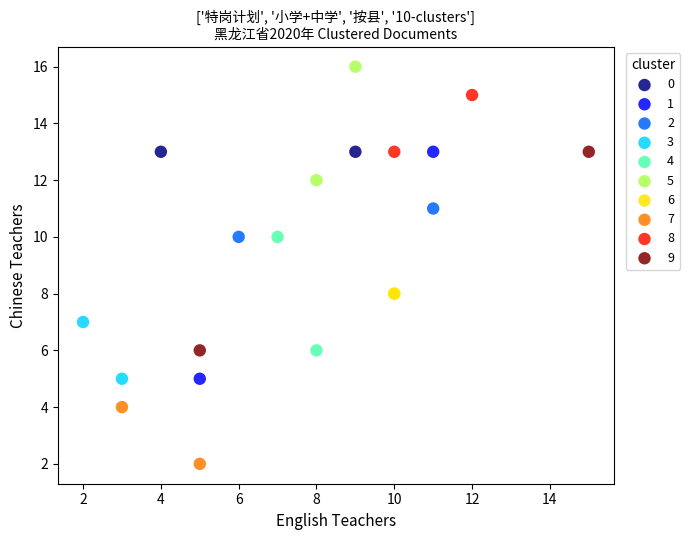

Which series reaches the maximum Y coordinate?

5